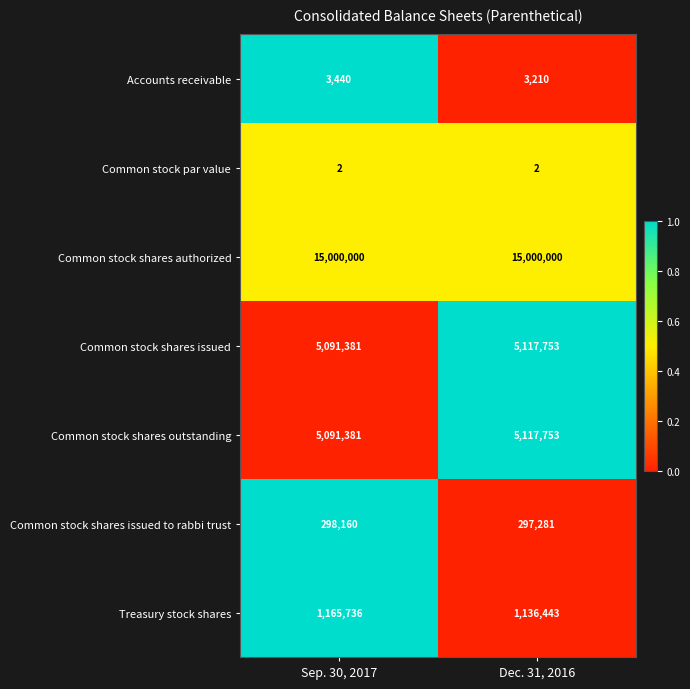

Reading left to right, extract all data points from this chart.

Accounts receivable: Sep. 30, 2017=3440	Dec. 31, 2016=3210
Common stock par value: Sep. 30, 2017=2	Dec. 31, 2016=2
Common stock shares authorized: Sep. 30, 2017=15000000	Dec. 31, 2016=15000000
Common stock shares issued: Sep. 30, 2017=5091381	Dec. 31, 2016=5117753
Common stock shares outstanding: Sep. 30, 2017=5091381	Dec. 31, 2016=5117753
Common stock shares issued to rabbi trust: Sep. 30, 2017=298160	Dec. 31, 2016=297281
Treasury stock shares: Sep. 30, 2017=1165736	Dec. 31, 2016=1136443